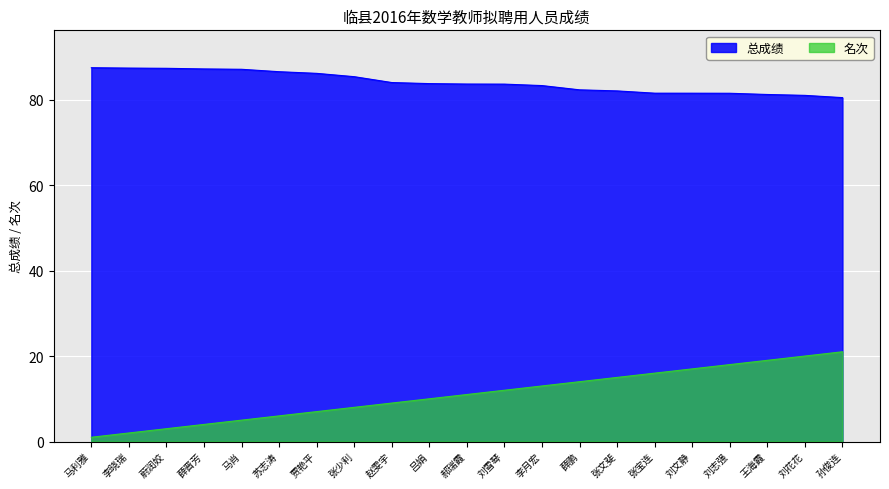

Reading left to right, what are all the values shown in this chart?

总成绩: 87.5	87.4	87.3	87.2	87.1	86.5	86.1	85.4	84.0	83.7	83.6	83.6	83.3	82.3	82.0	81.5	81.5	81.5	81.2	81.0	80.5
名次: 1.0	2.0	3.0	4.0	5.0	6.0	7.0	8.0	9.0	10.0	11.0	12.0	13.0	14.0	15.0	16.0	17.0	18.0	19.0	20.0	21.0